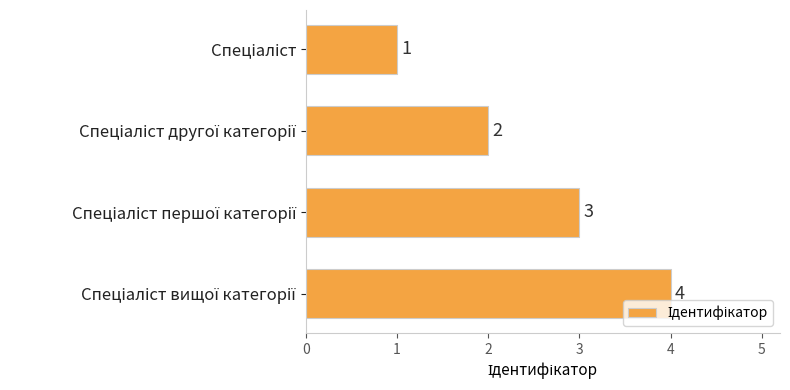

How many values are between 2 and 4?

3